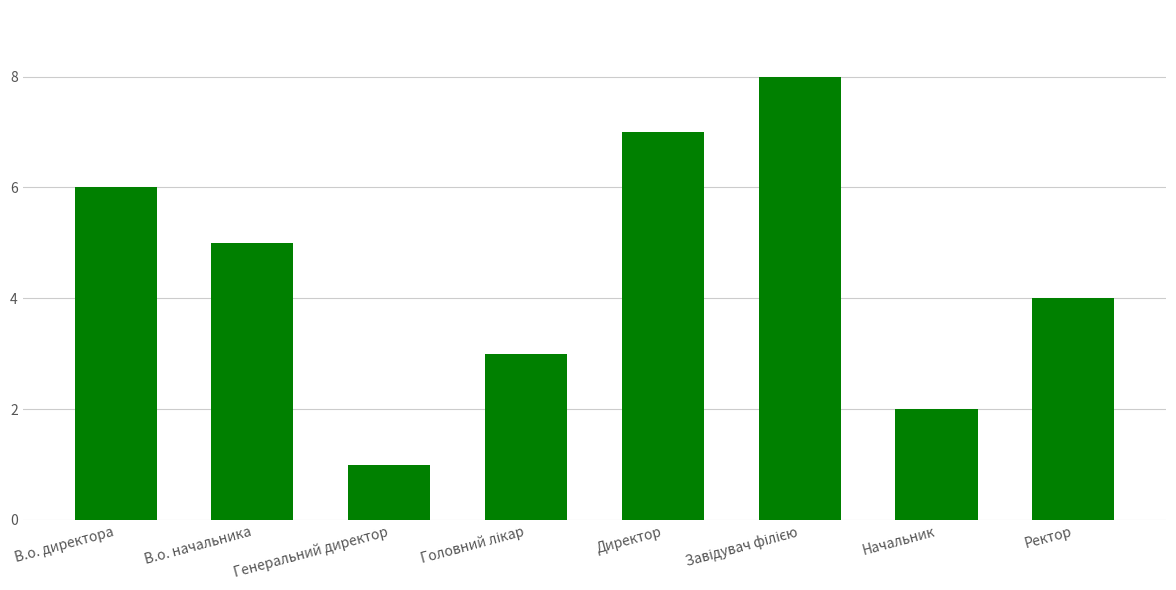

Is it true that the value at Начальник is 1?

False